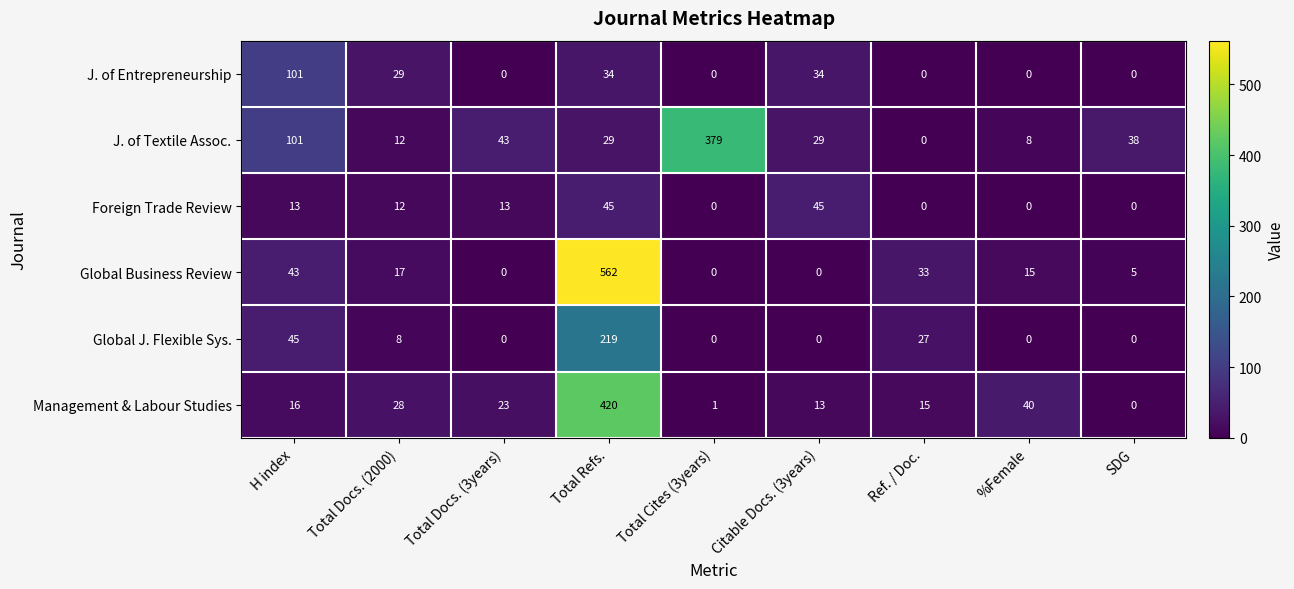

Where is Global Business Review nearest to the value 281?

H index